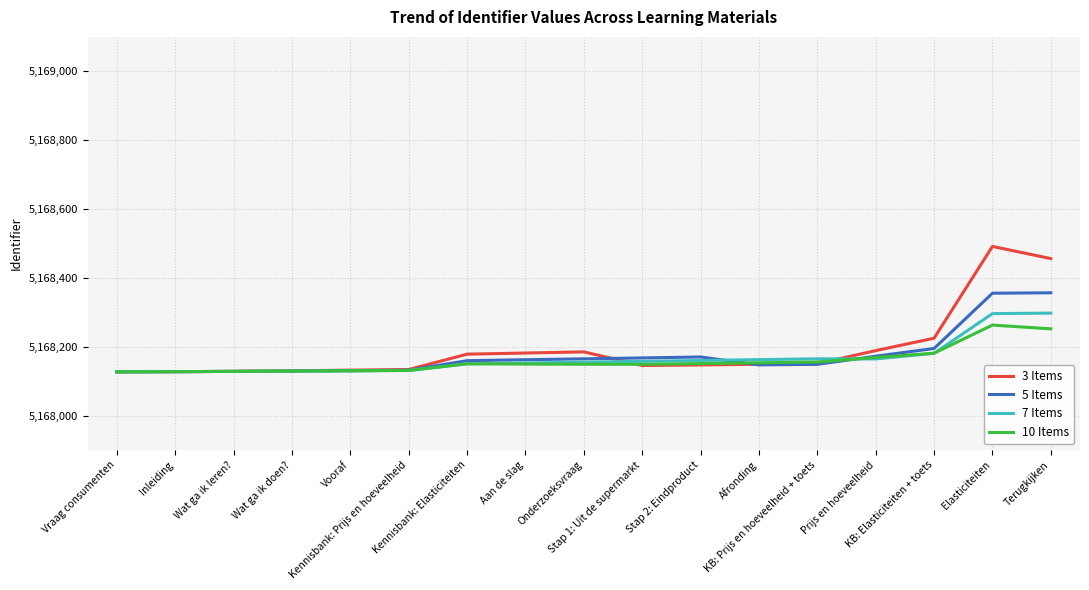

Which series has the largest range (max minus min)?

3 Items